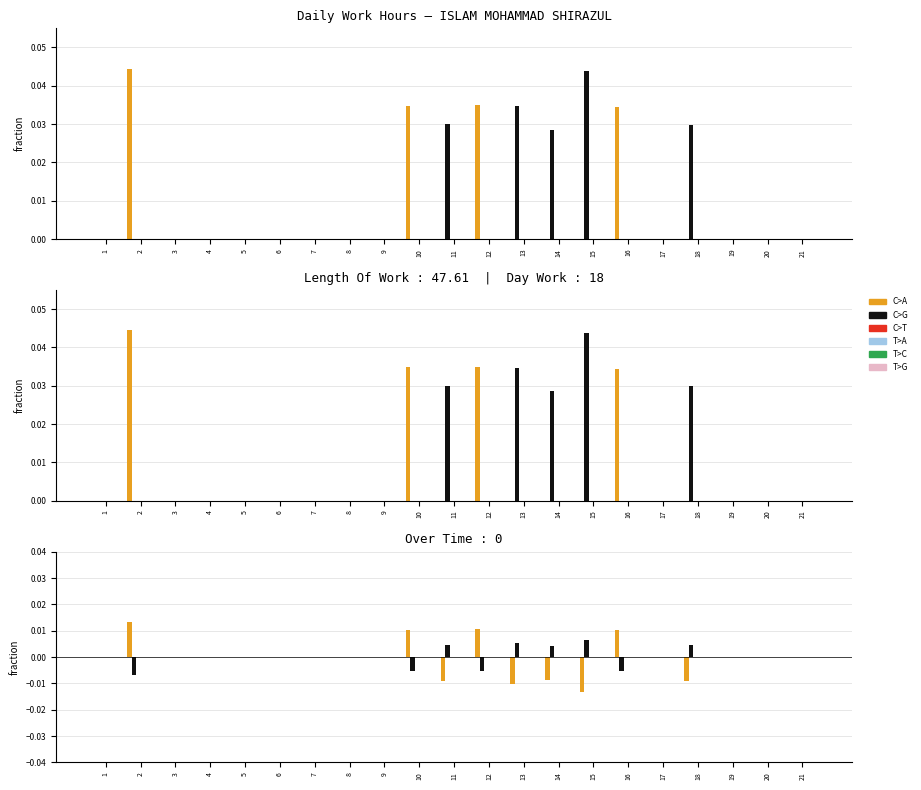

Are the bars grouped side by side (vs. stacked)?

Yes